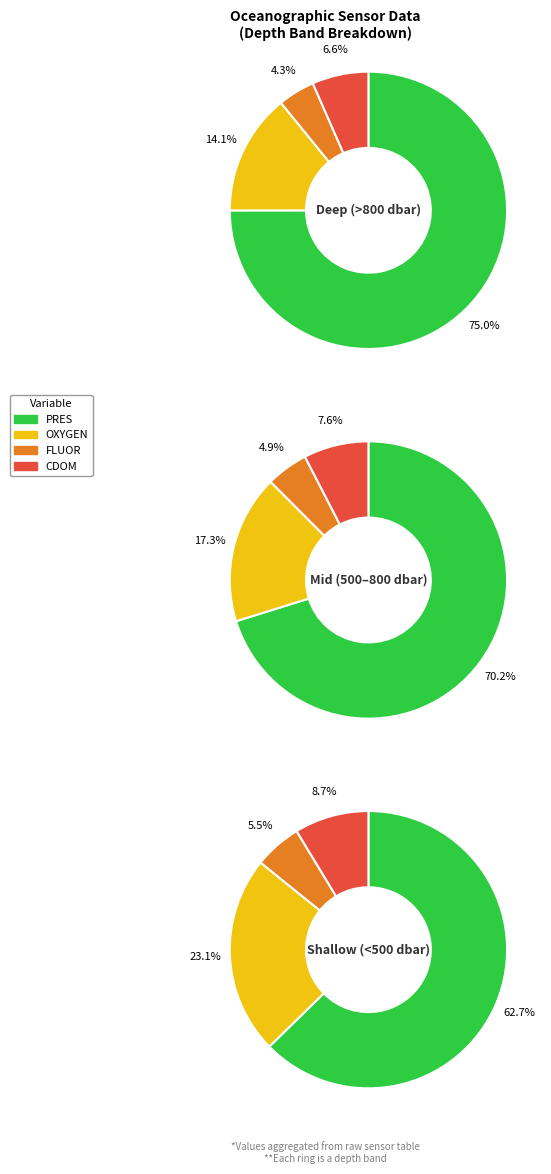

True or false: 14 accounts for 1% of the total.

False